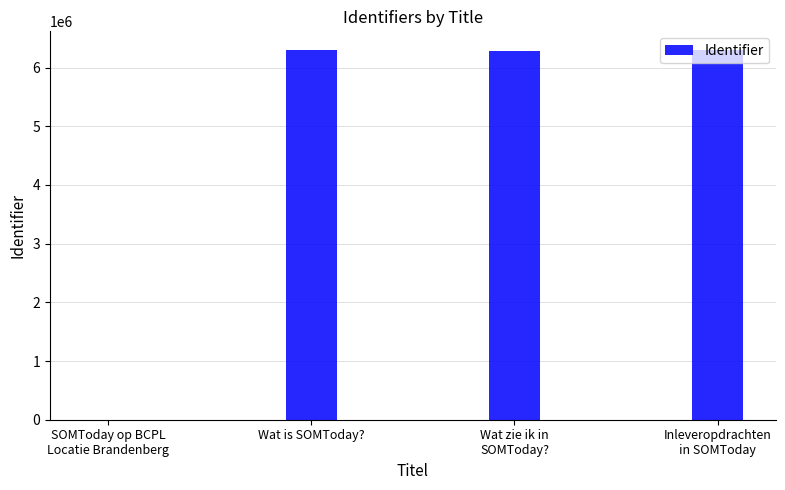

What is the change in value from SOMToday op BCPL
Locatie Brandenberg to Wat zie ik in
SOMToday??

+6280300